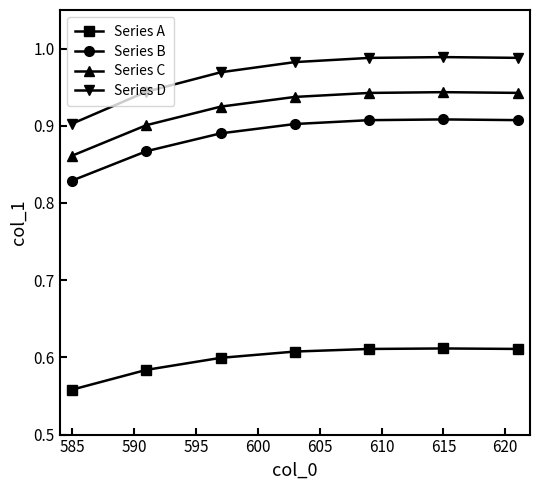

What is the sum of all Series B values?

6.2